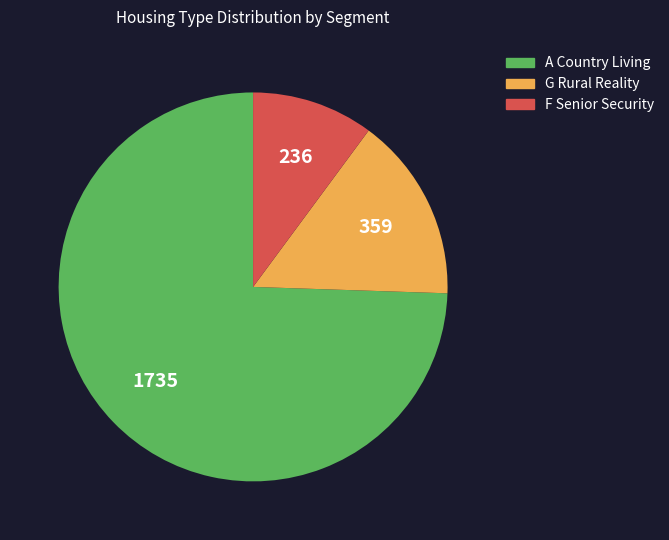

Do F Senior Security and G Rural Reality together represent more than half of the pie?

No